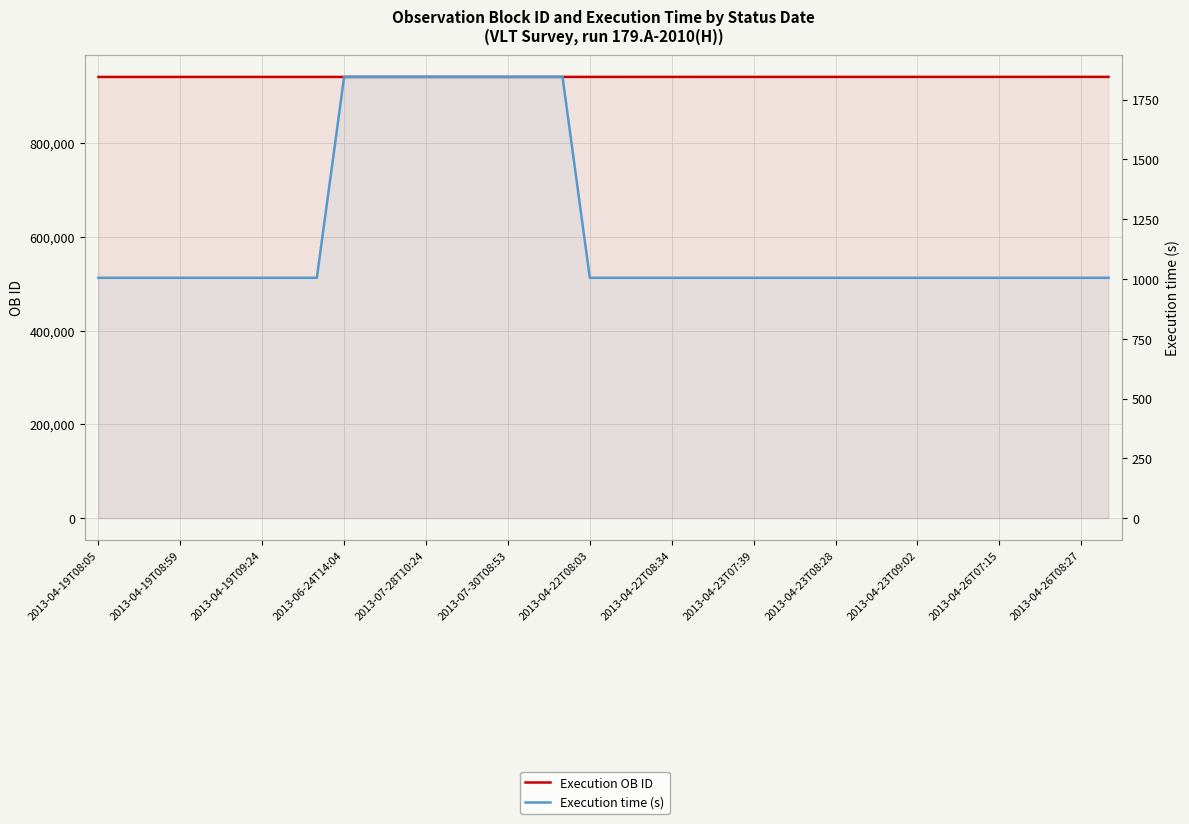

What is the sum of the Execution OB ID values at 2013-04-26T07:15 and 28?

1881735